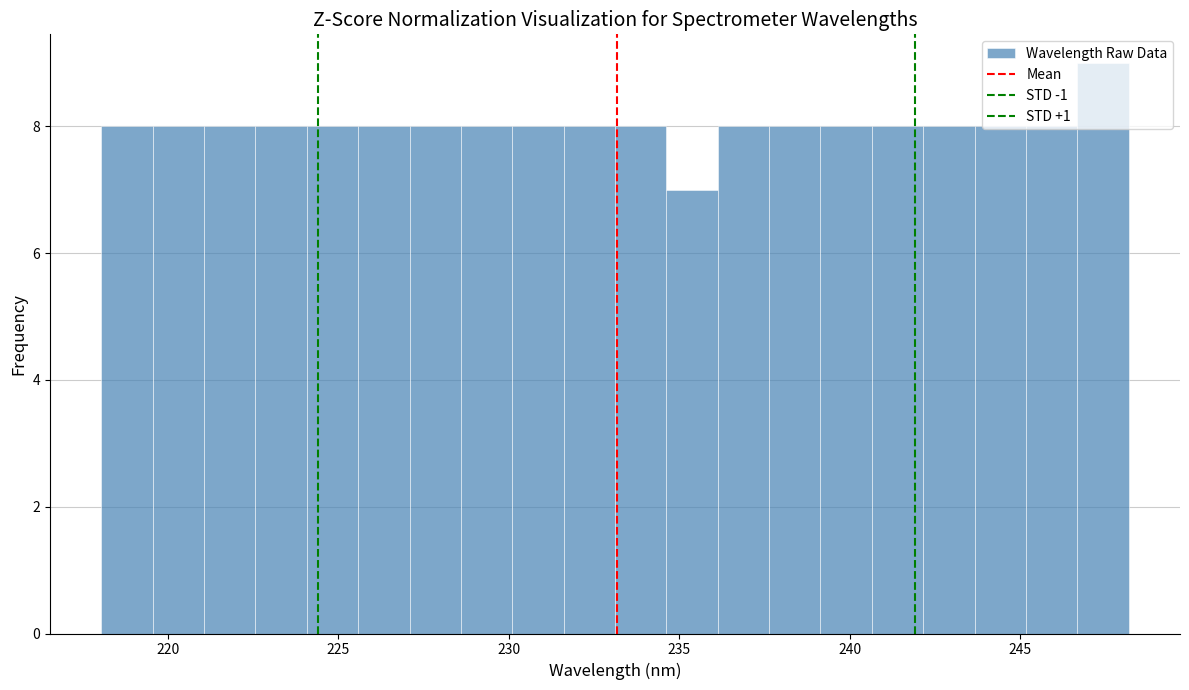

Read against the x-axis, roughly where is the centre of the tallest bar?

247.5